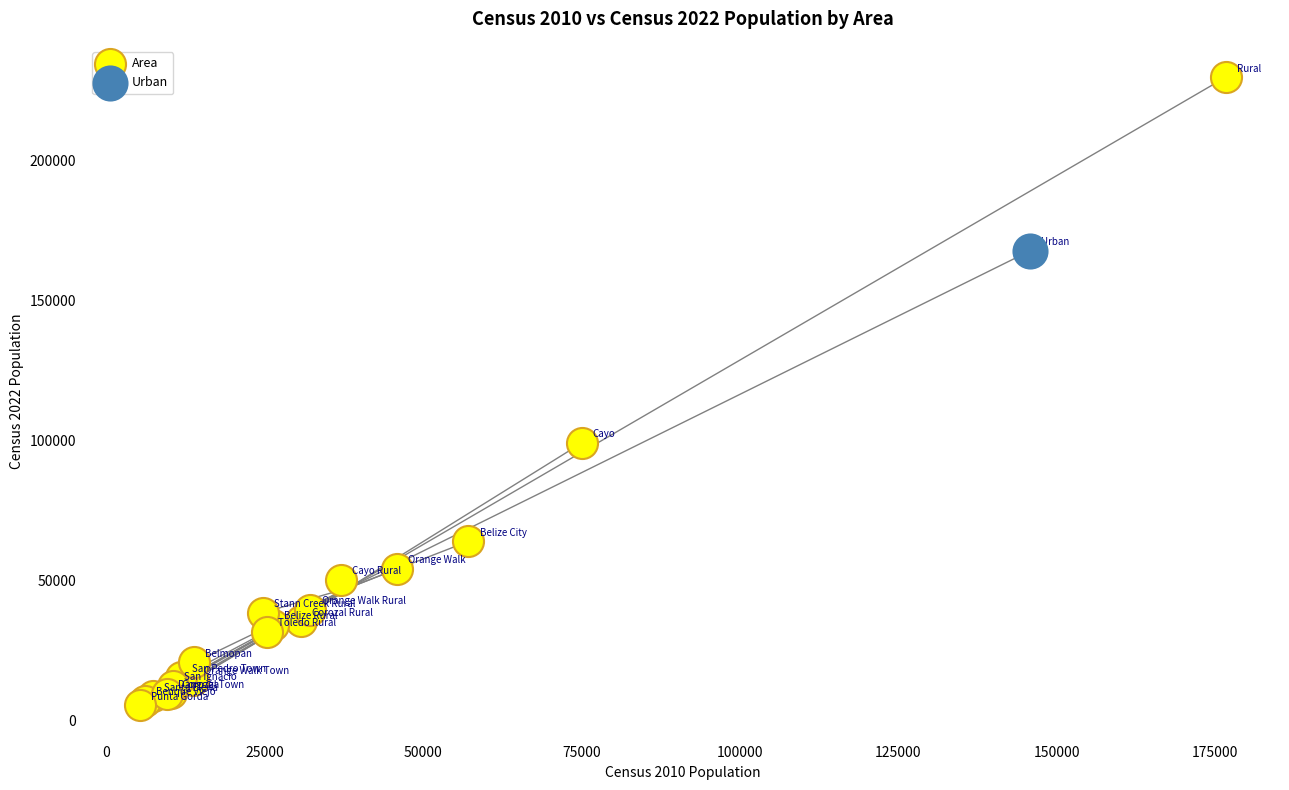

What are all the series names shown in the legend?

Area, Urban